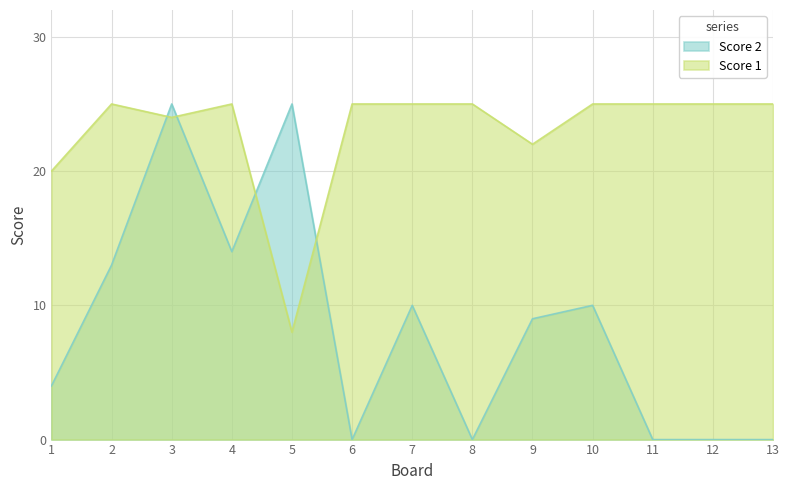

Does the chart display data point markers on the line(s)?

No